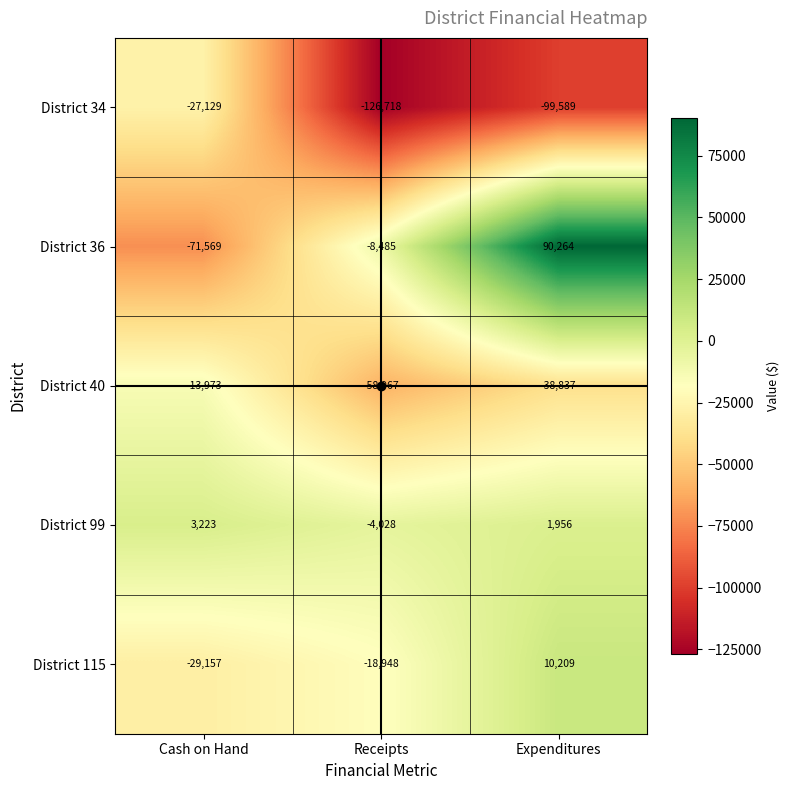

What is the difference between the District 40 values at Cash on Hand and Receipts?

44994